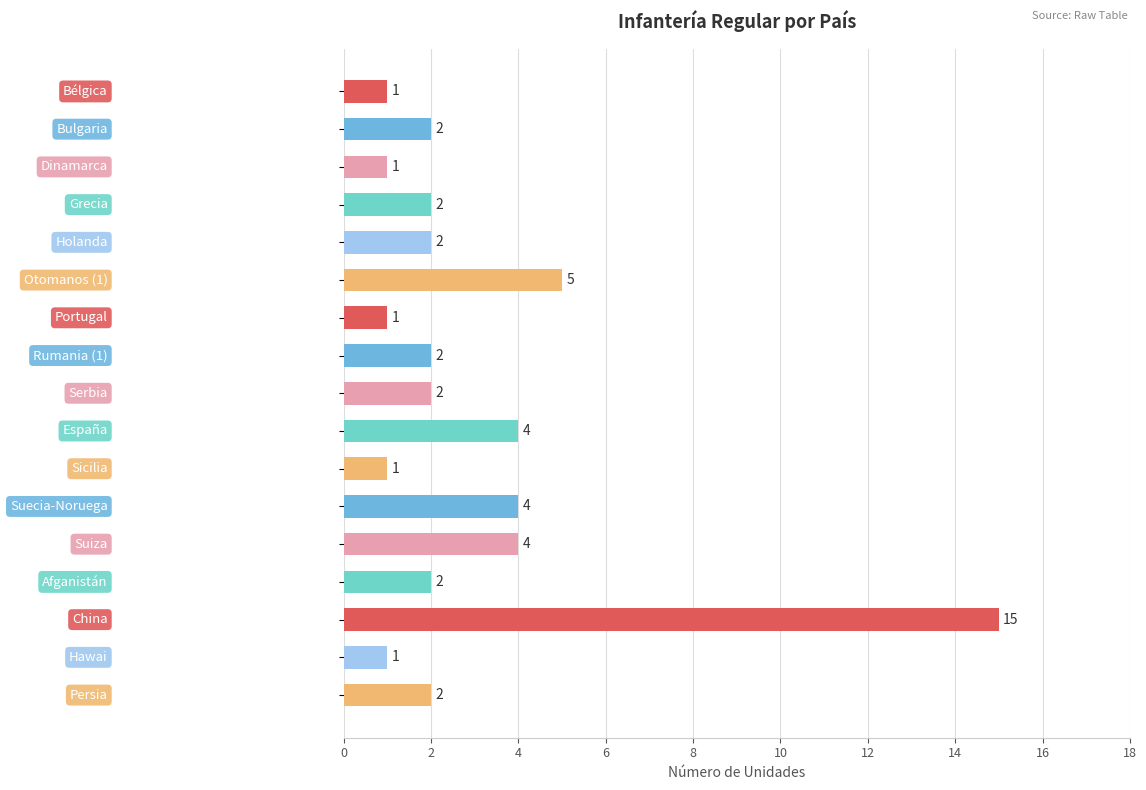

Reading bottom to top, transcribe all the data shown in this chart.

2	1	15	2	4	4	1	4	2	2	1	5	2	2	1	2	1